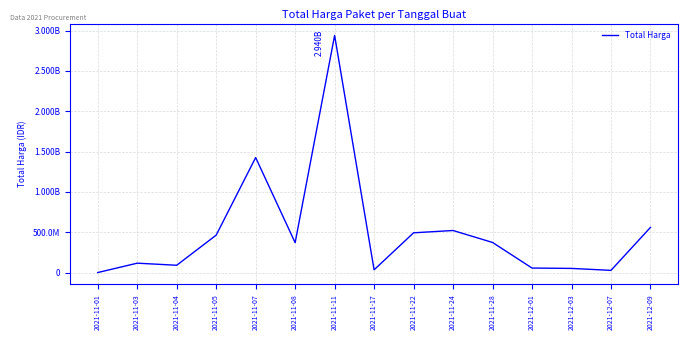

Which has a higher value, 2021-11-28 or 2021-11-22?

2021-11-22